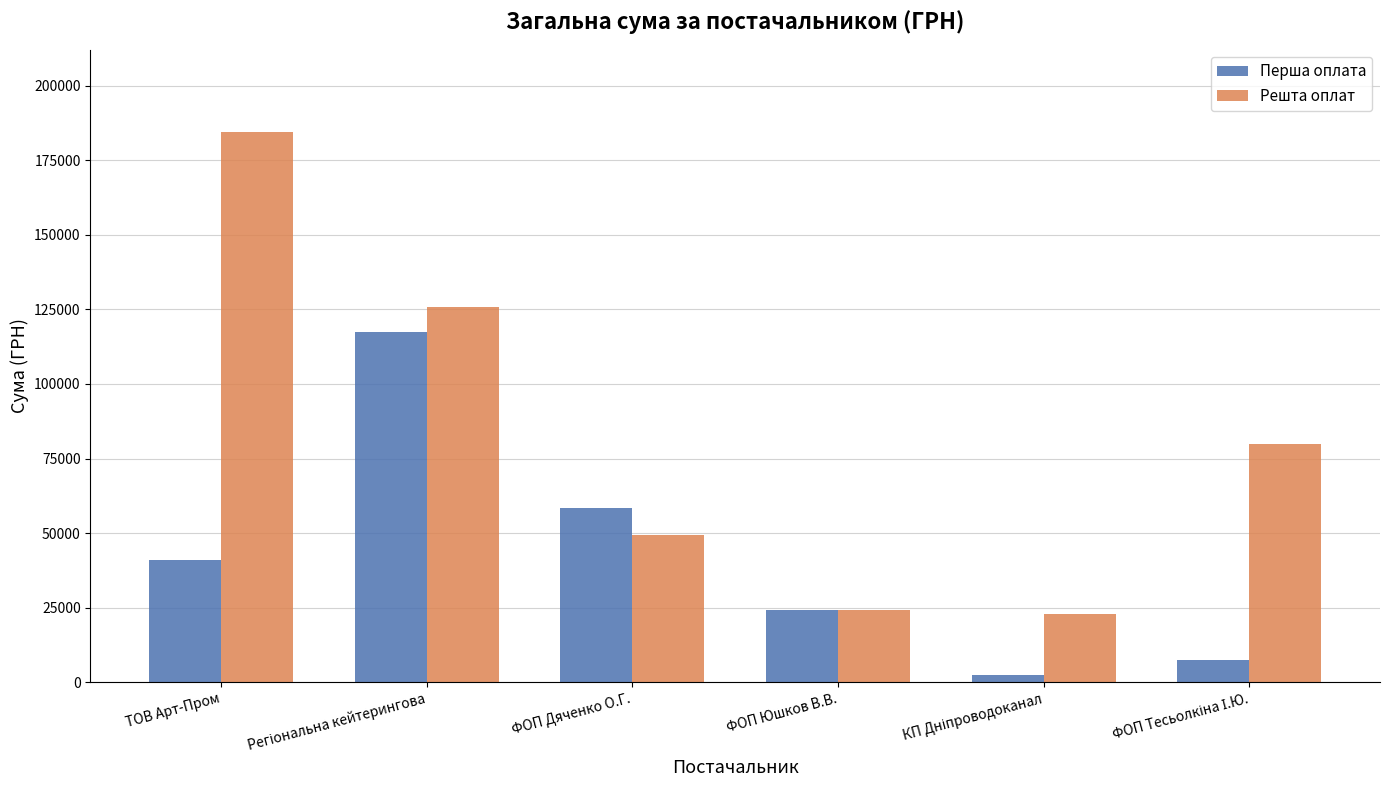

The Решта оплат series shows 33789.0 at ФОП Дяченко О.Г.. True or false?

False